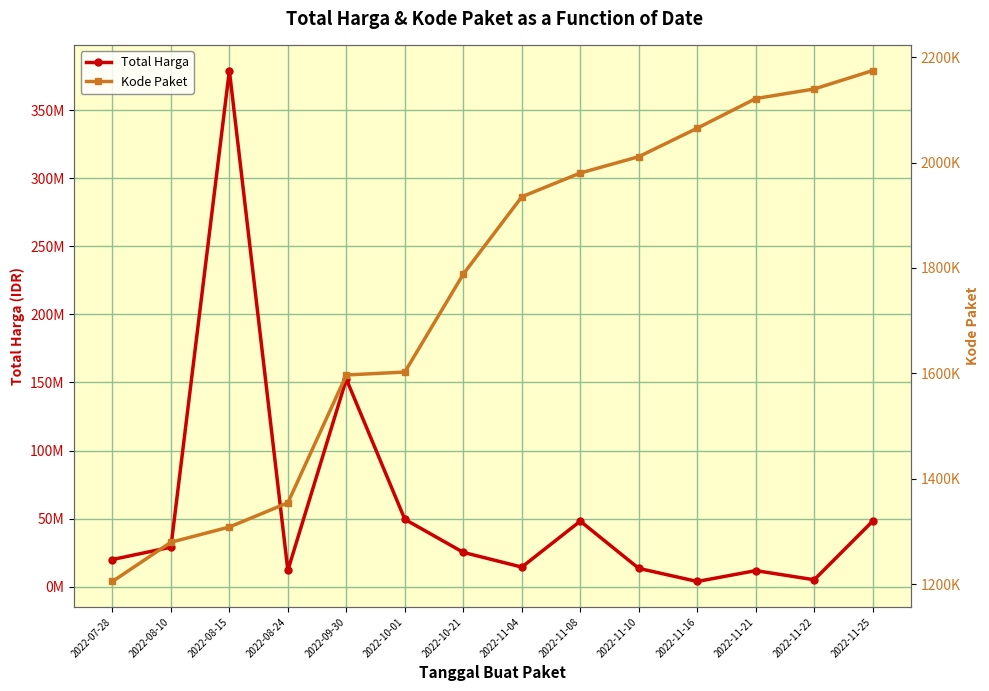

Where is Kode Paket nearest to the value 1689903?

2022-10-01